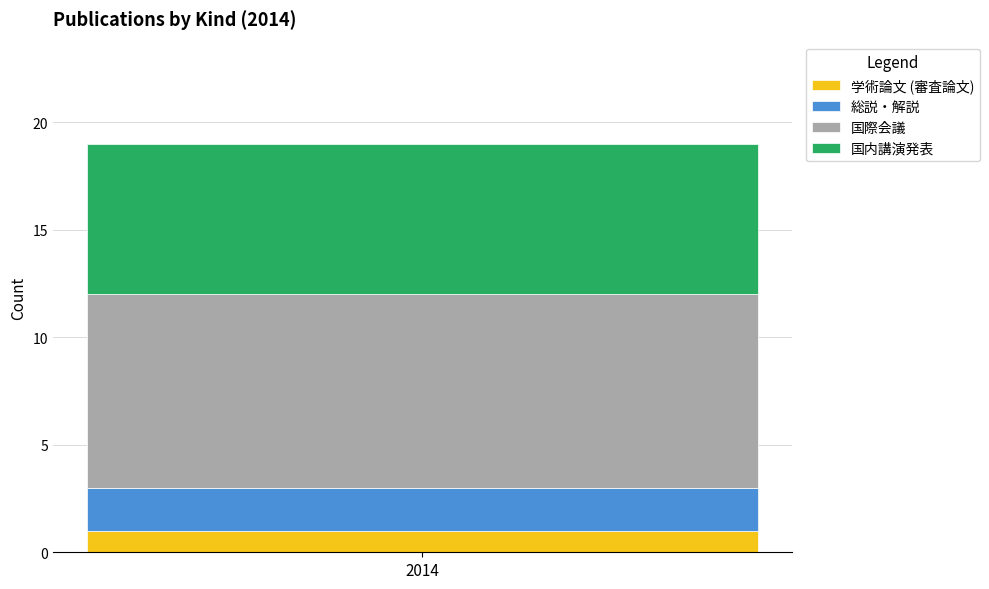

True or false: 学術論文 (審査論文) has a value of 2 at 2014.

False